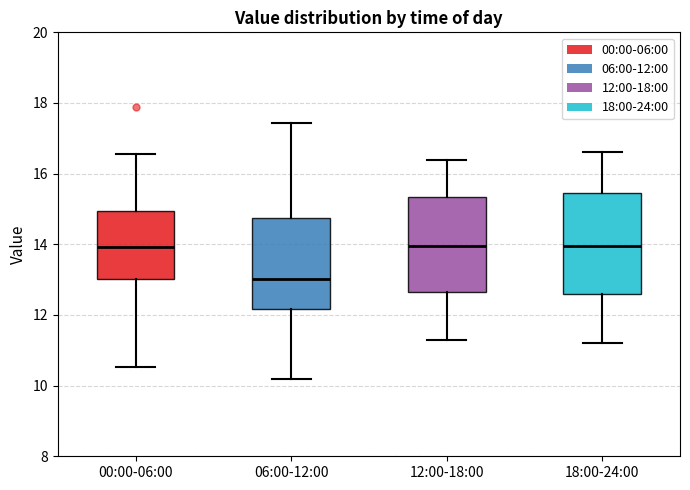

Which box's median line is the lowest?

06:00-12:00